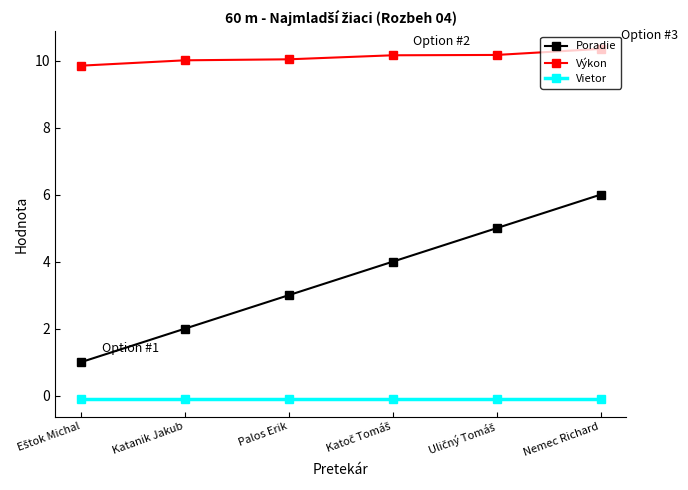

What are all the series names shown in the legend?

Poradie, Výkon, Vietor